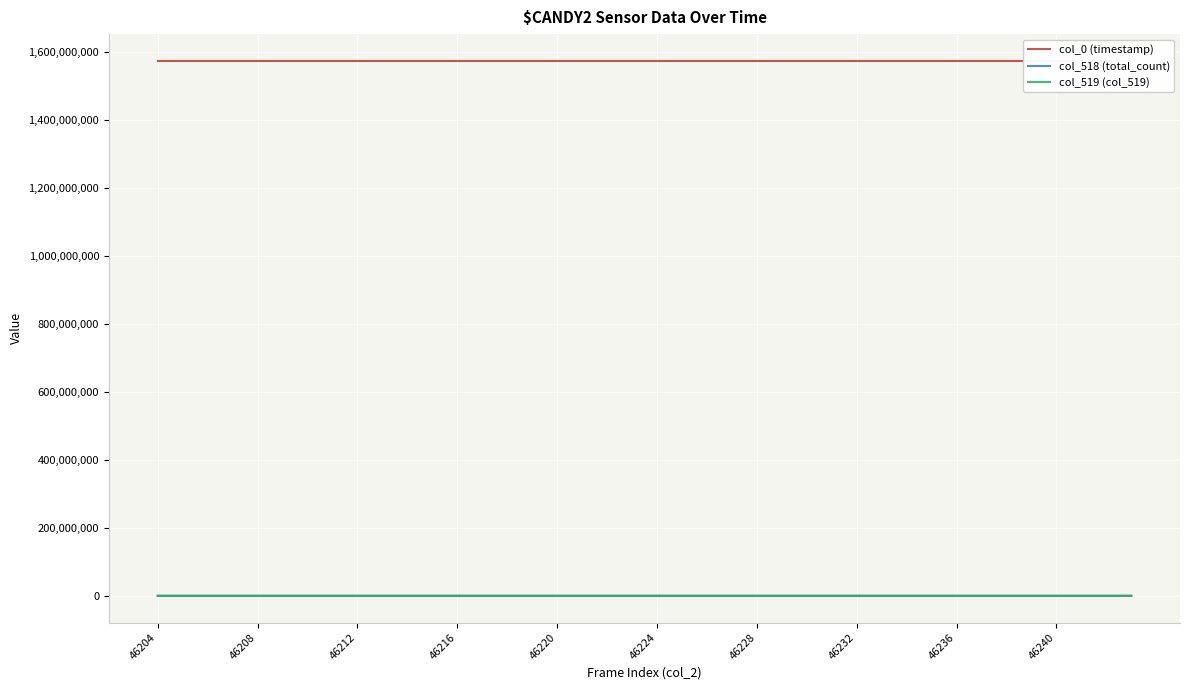

What is the value of the col_518 (total_count) point at the 34th from the left?

3229.0